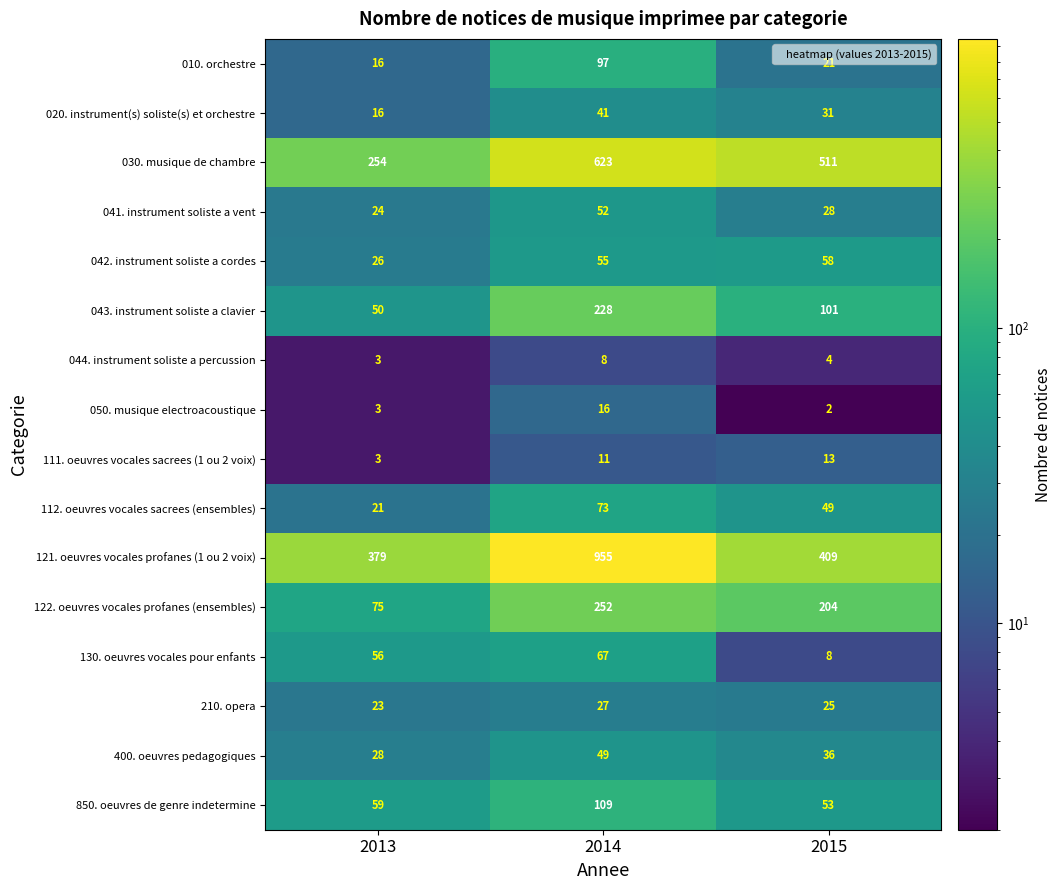

How many series are shown in this chart?

16